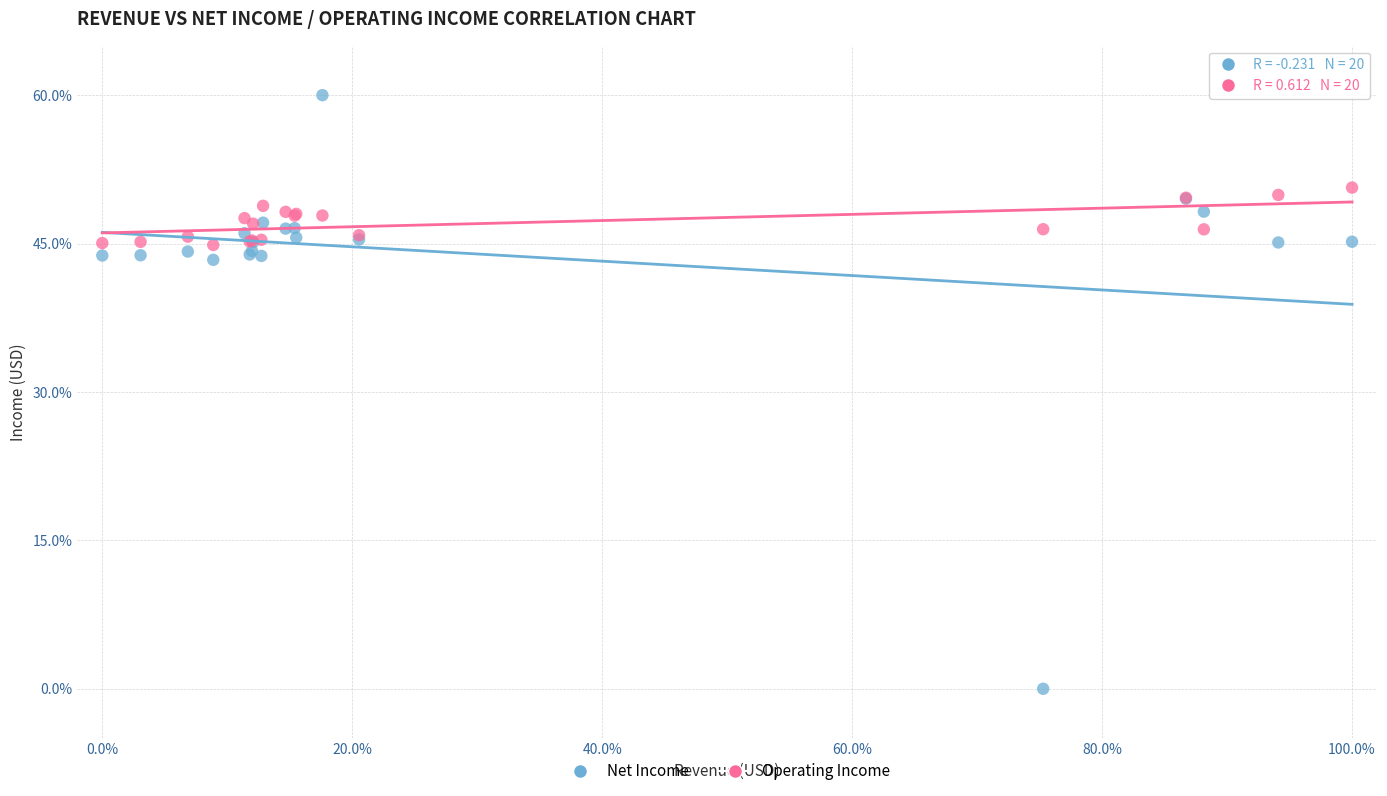

Which series contains the highest Y value?

Net Income